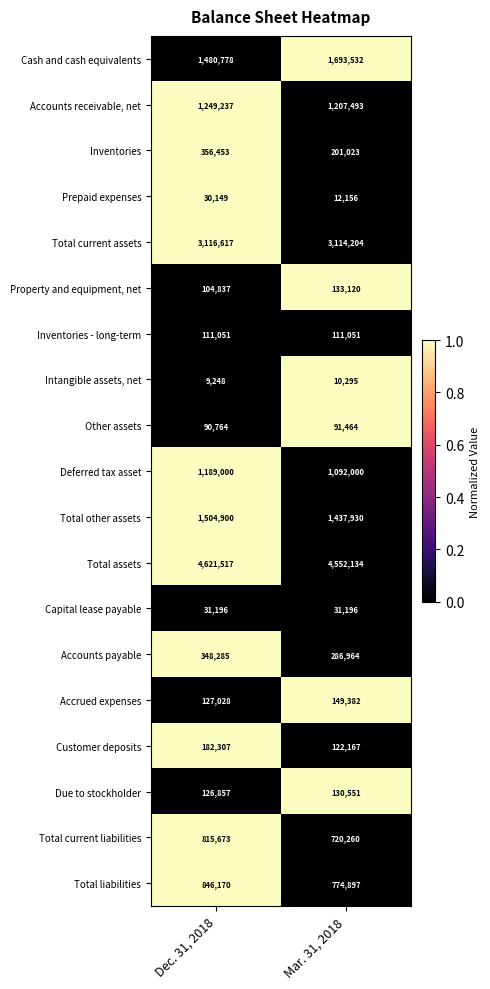

Is it true that Accounts receivable, net equals 667509 at Dec. 31, 2018?

False